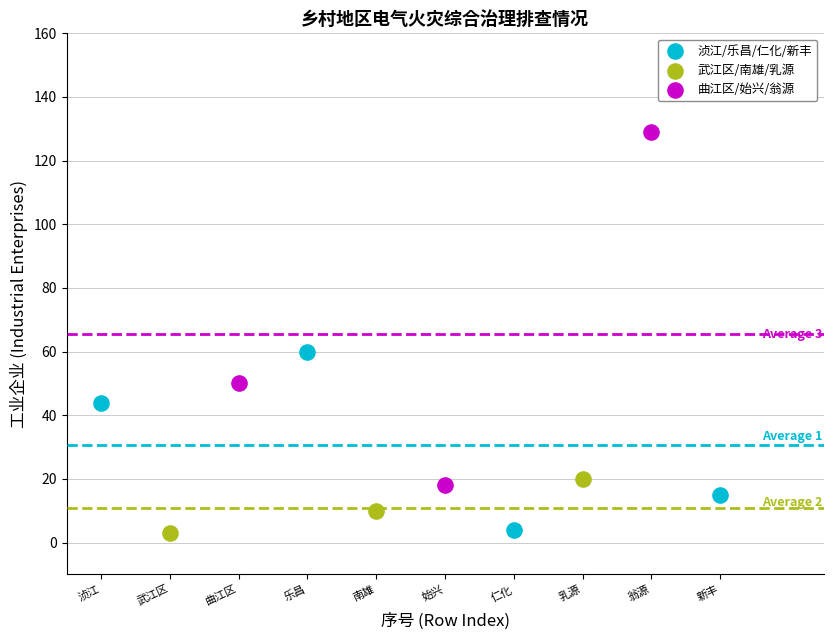

Which series has the widest spread of Y values?

曲江区/始兴/翁源